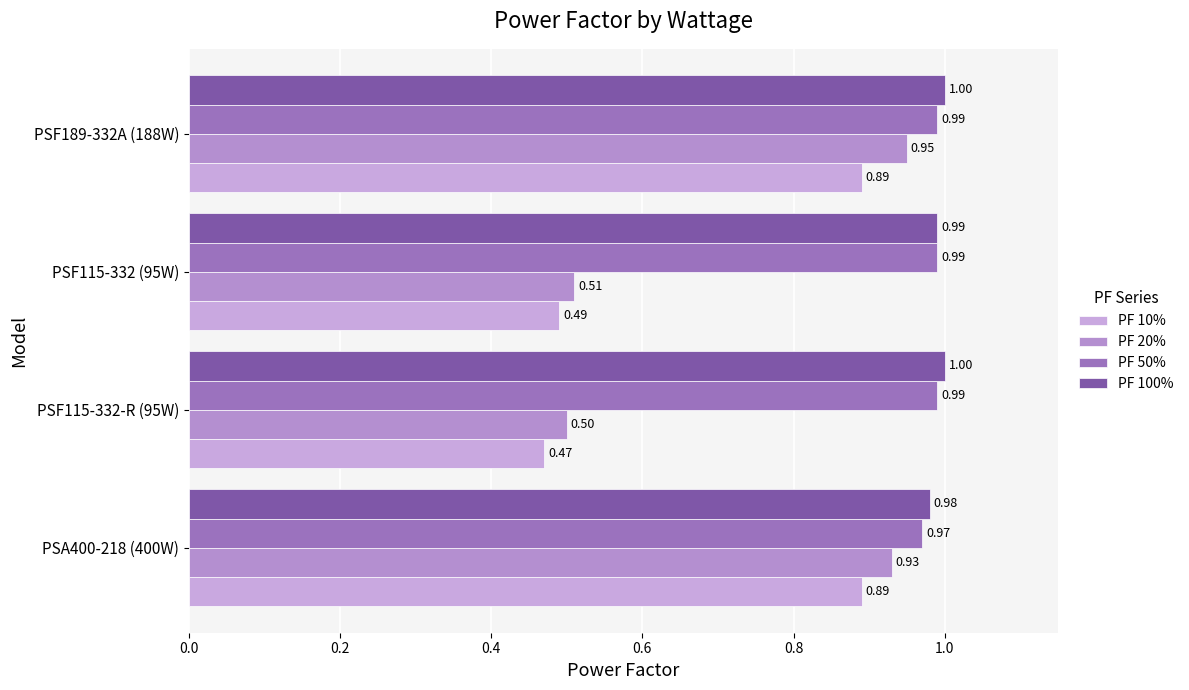

How many data points in PF 100% are less than 1?

2